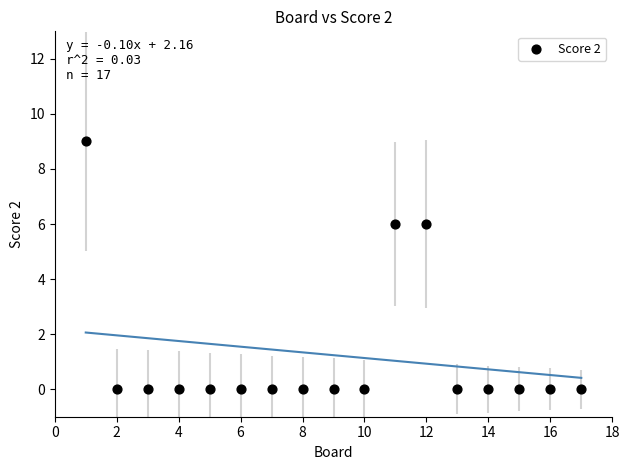

What is the range of X values (max minus min)?

16